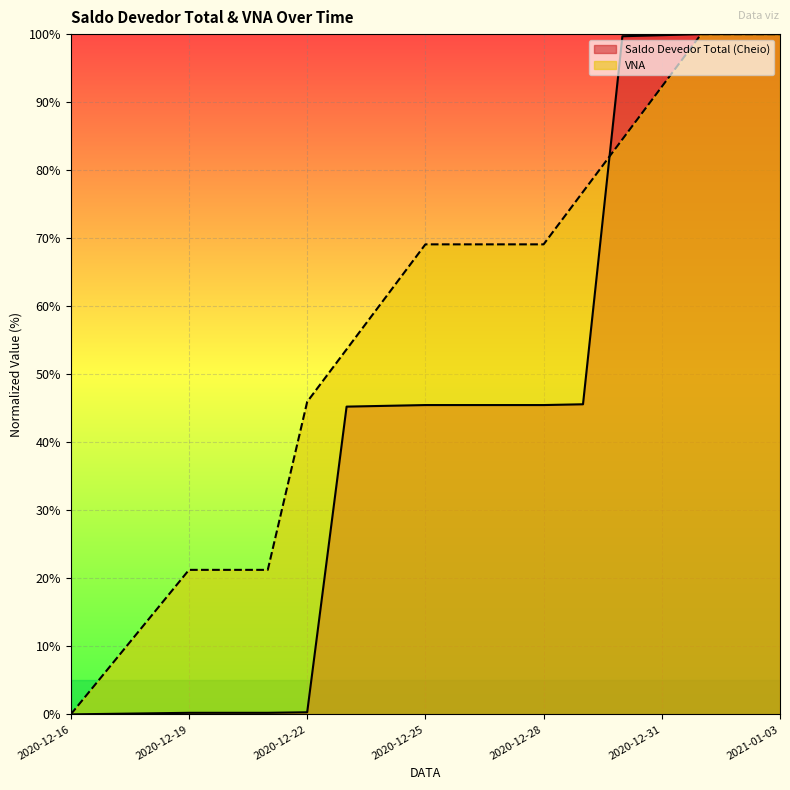

What position from the right is 2020-12-29?

6